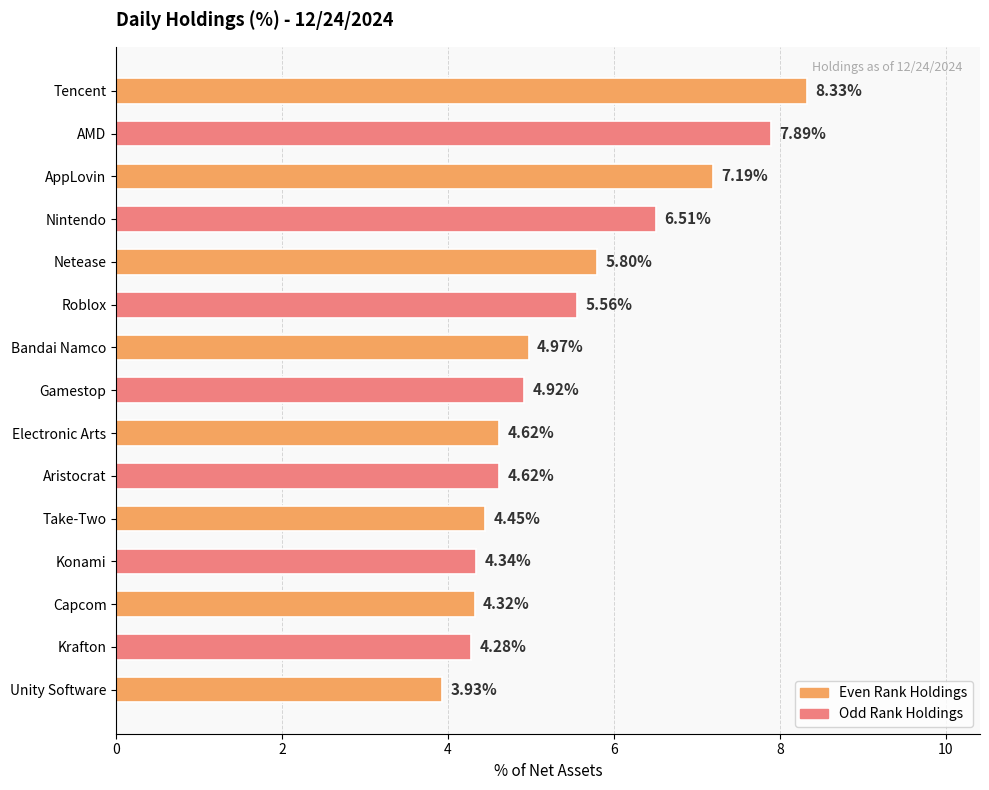

Does the chart contain stacked bars?

No